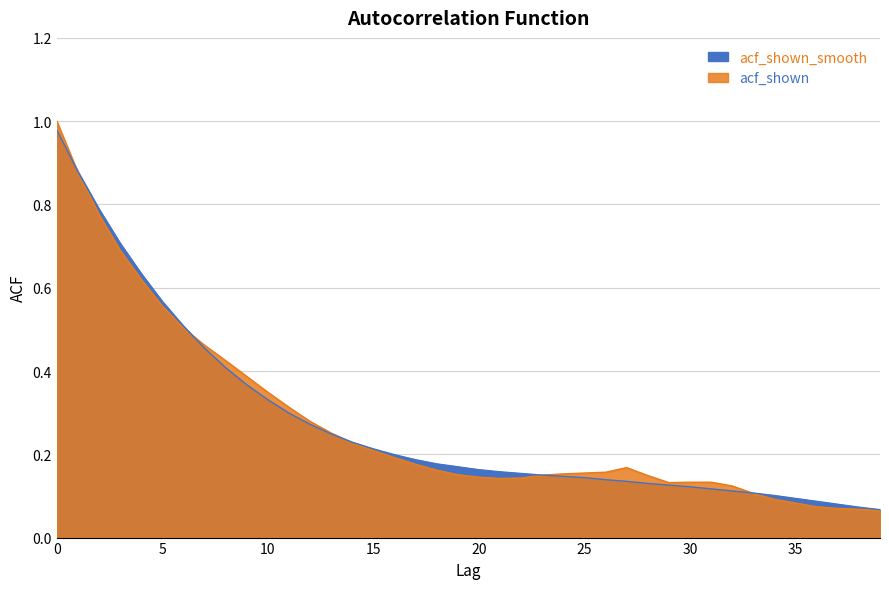

Rank the categories by acf_shown value from highest to lowest.

0, 1, 2, 3, 4, 5, 6, 7, 8, 9, 10, 11, 12, 13, 14, 15, 16, 17, 27, 18, 26, 25, 24, 19, 23, 28, 20, 22, 21, 30, 31, 29, 32, 33, 34, 35, 36, 37, 38, 39